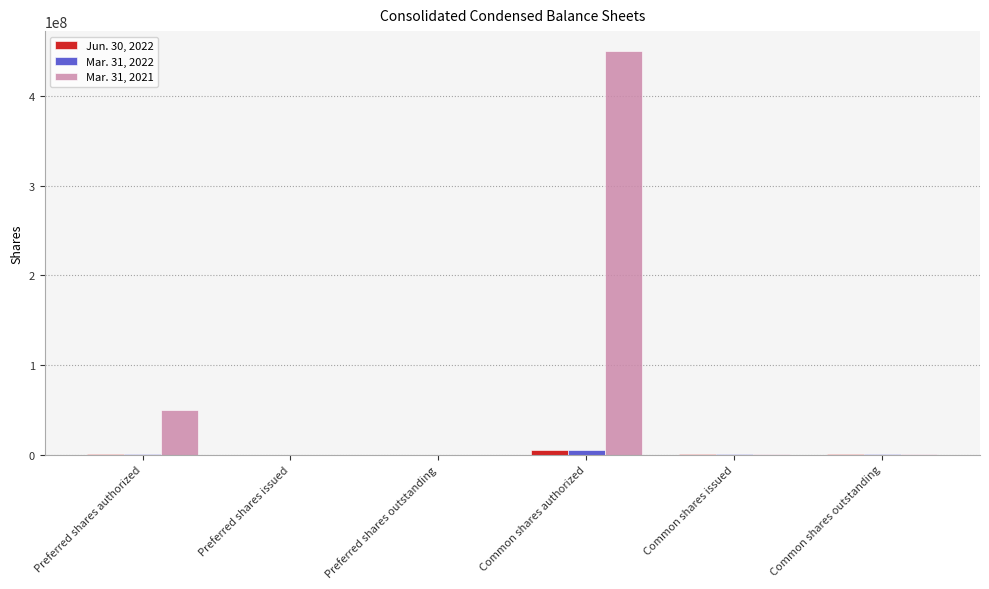

True or false: Mar. 31, 2022 has a value of 0 at Preferred shares outstanding.

True